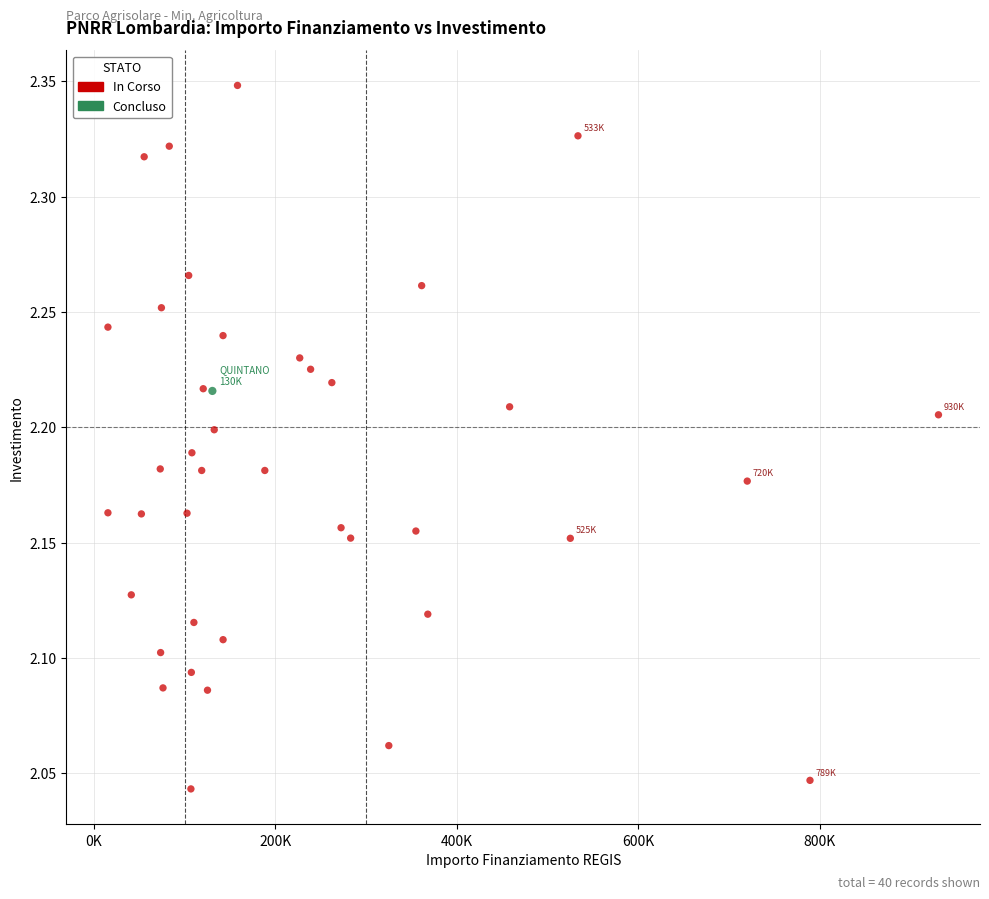

What are all the series names shown in the legend?

In Corso, Concluso